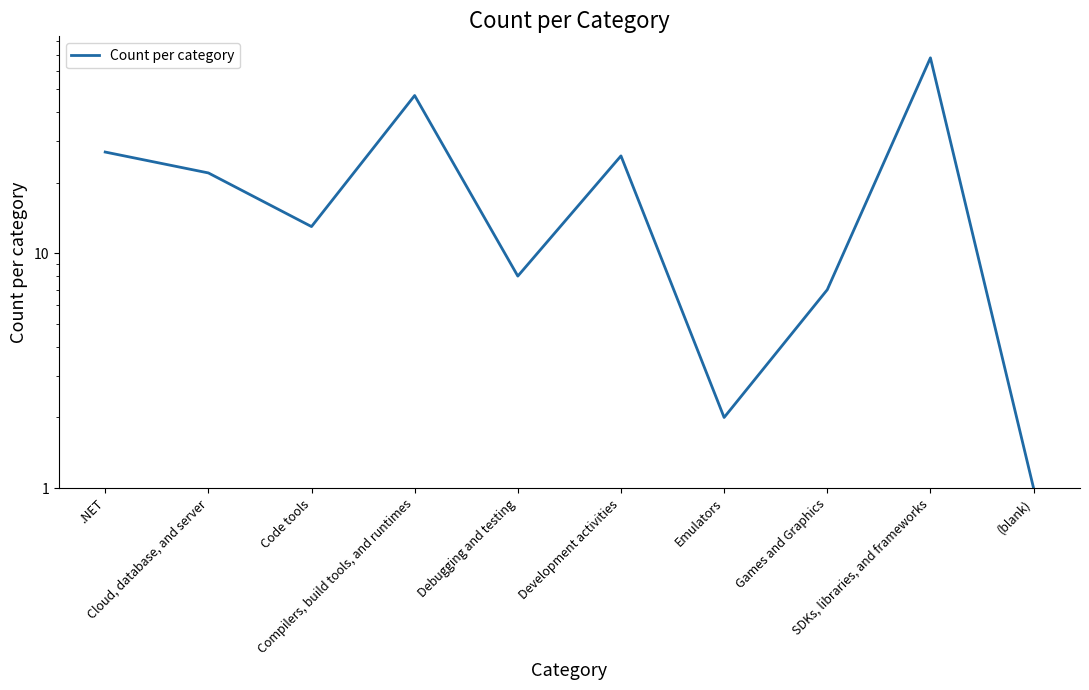

Reading right to left, list all the values displayed in this chart.

(blank)=1	SDKs, libraries, and frameworks=68	Games and Graphics=7	Emulators=2	Development activities=26	Debugging and testing=8	Compilers, build tools, and runtimes=47	Code tools=13	Cloud, database, and server=22	.NET=27